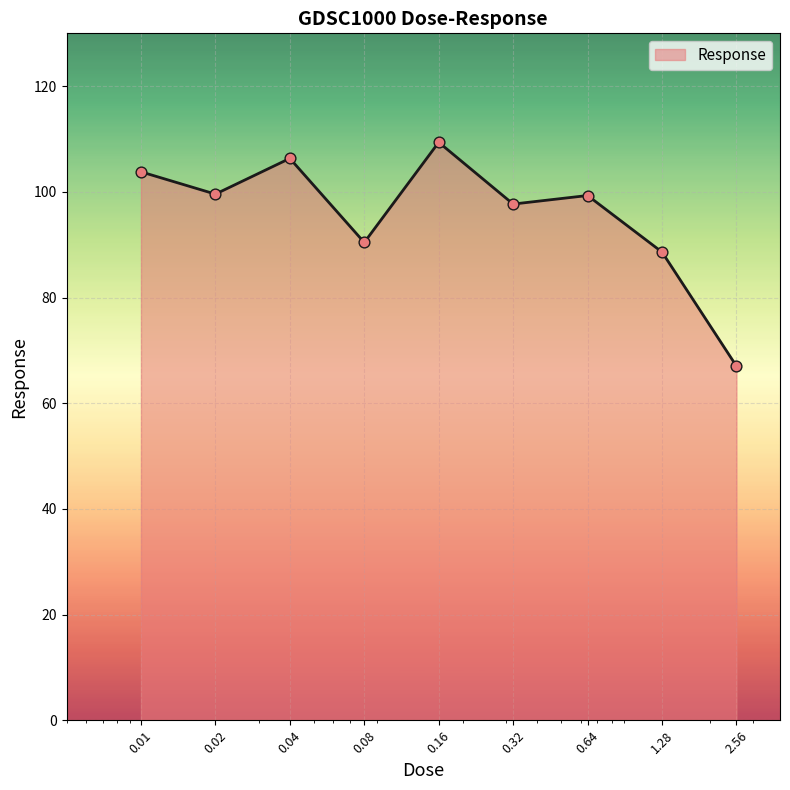

What is the greatest value displayed?

109.4